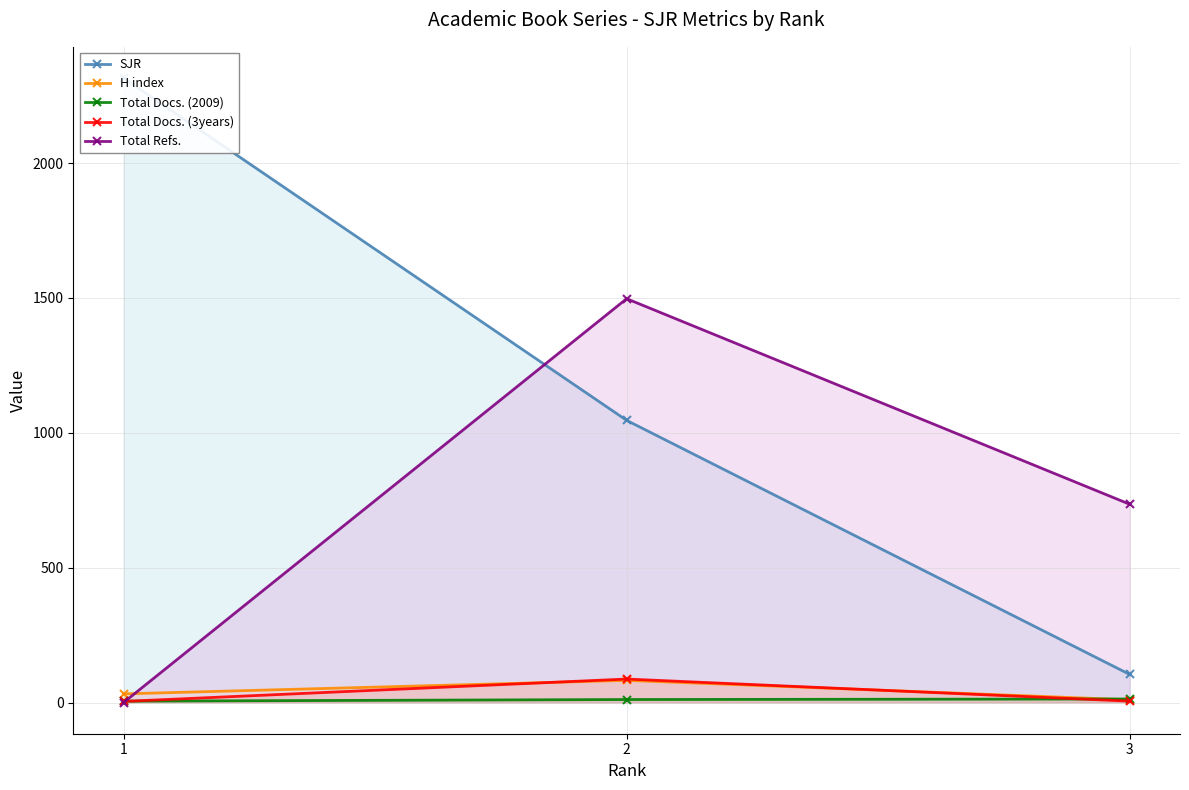

Is the value of H index at 2 greater than the value of SJR at 3?

No